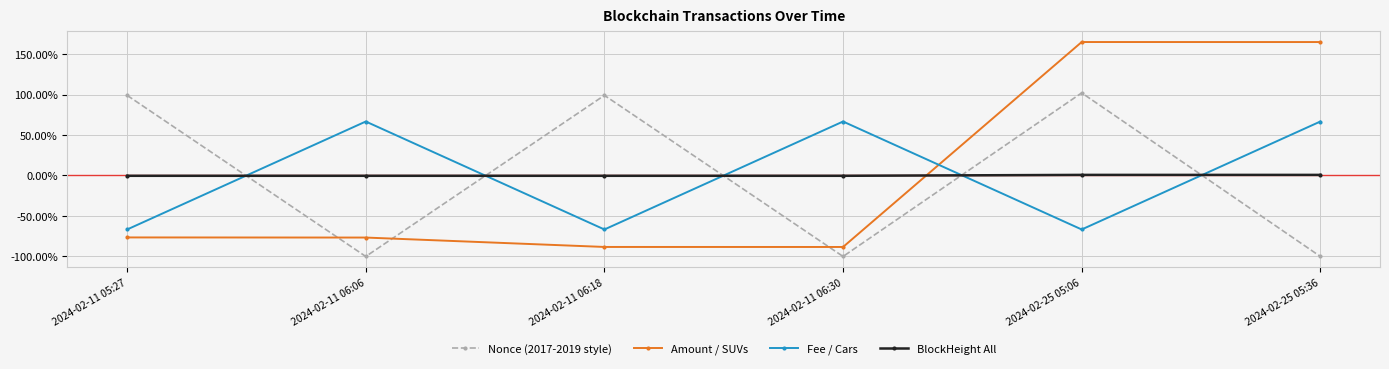

Between 2024-02-11 06:18 and 2024-02-25 05:06, which is larger?

2024-02-25 05:06